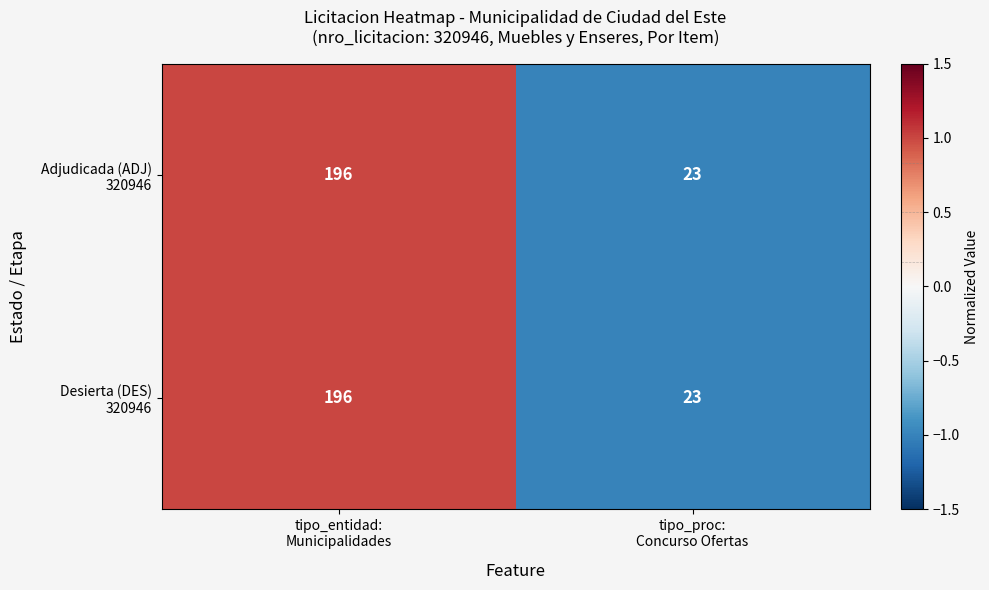

What is the minimum value shown in the chart?

23